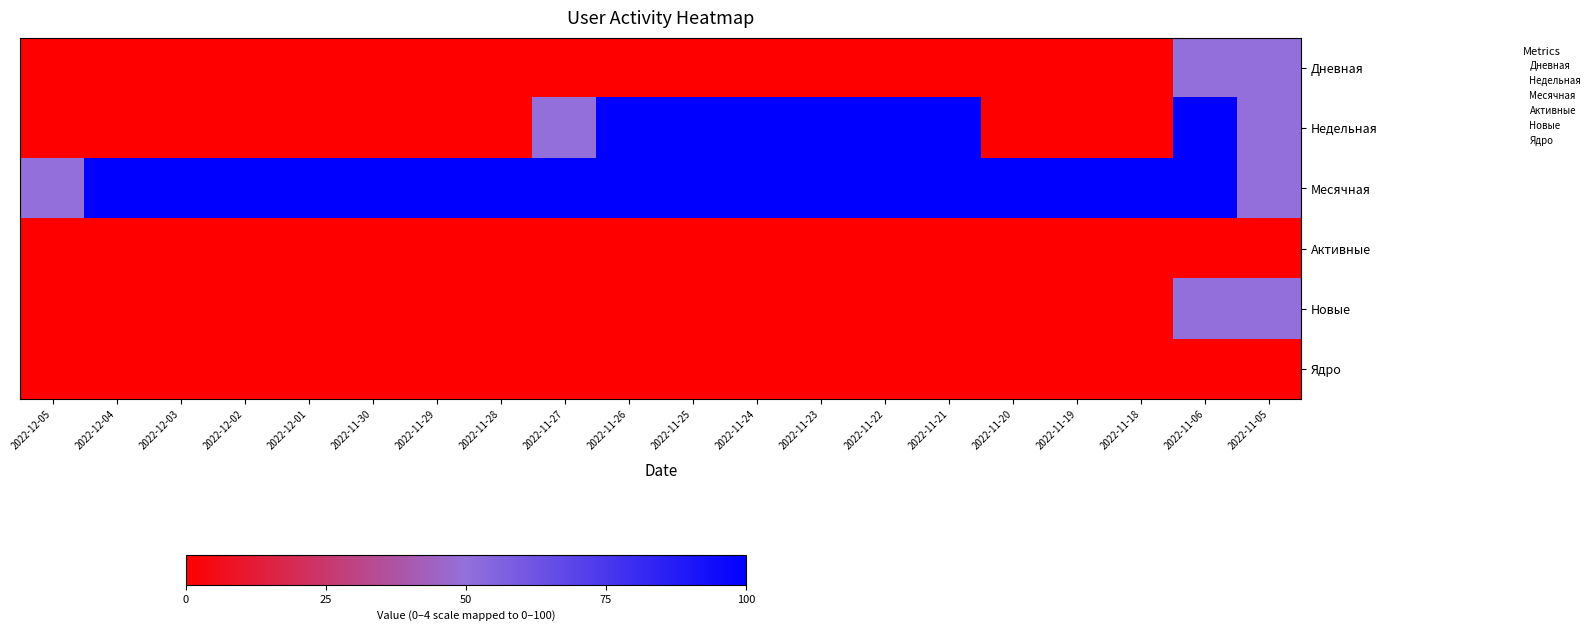

What is the maximum value shown in the chart?

100